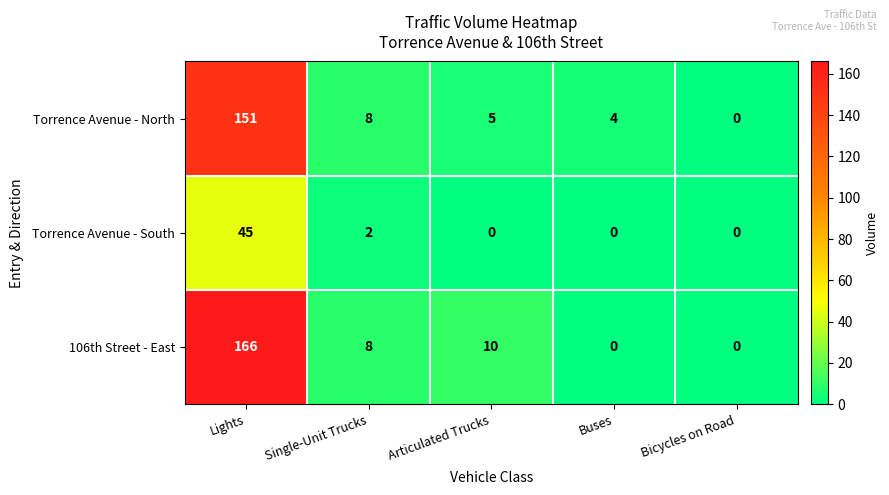

Rank the series by their maximum value, from lowest to highest.

Torrence Avenue - South, Torrence Avenue - North, 106th Street - East